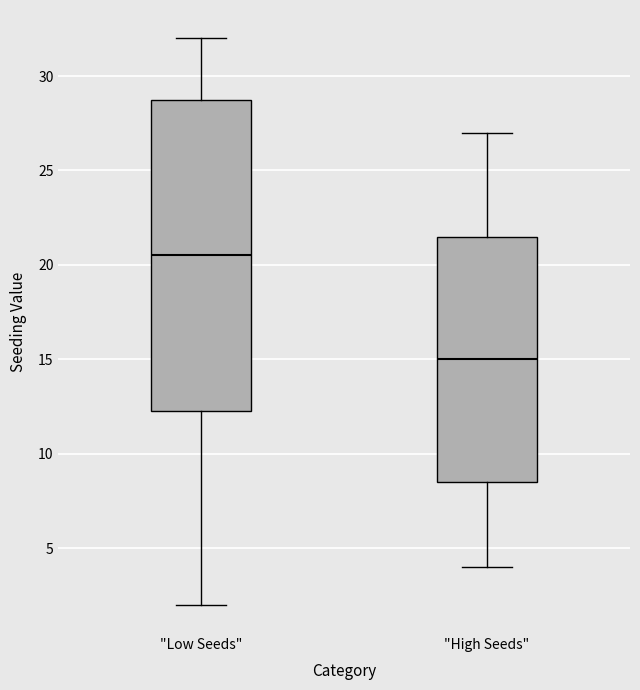

Which box has the highest median line?

"Low Seeds"